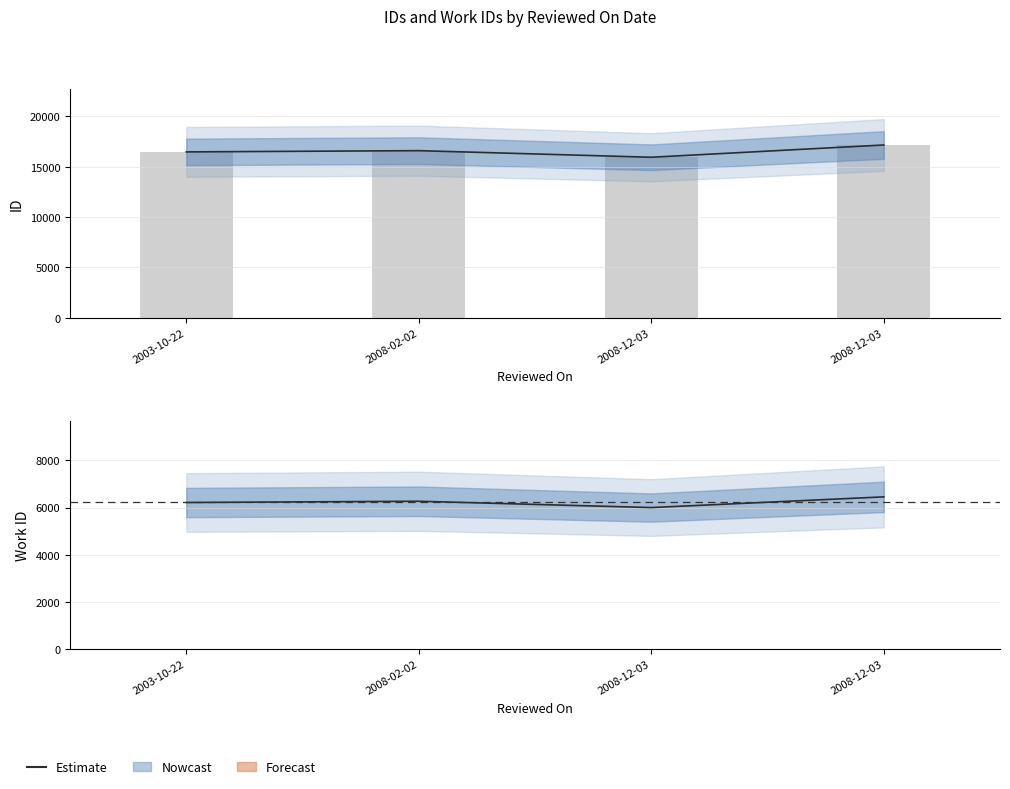

The chart shows a value of 6456 at 2008-12-03. True or false?

True